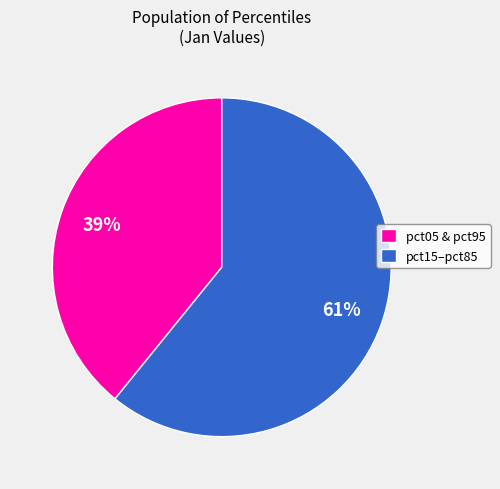

Which category has the smallest portion of the pie?

pct05 & pct95